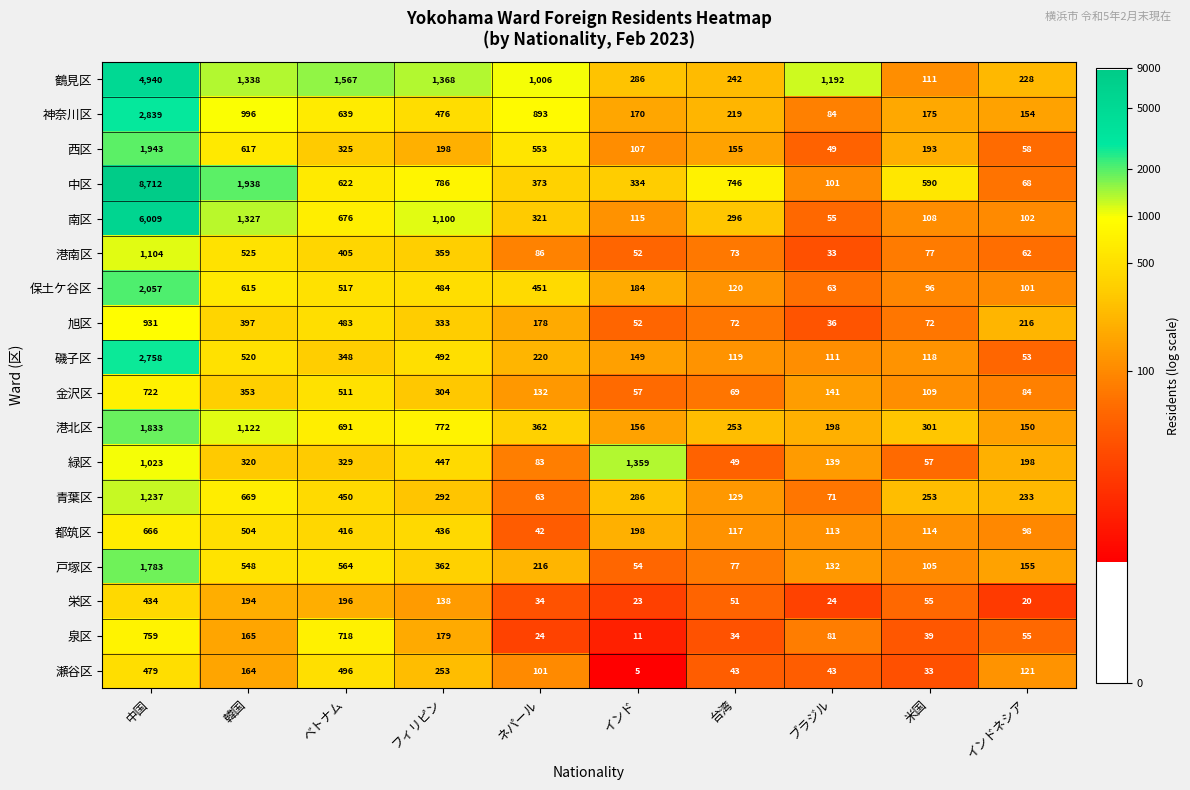

Which series has the largest total across all categories?

中区